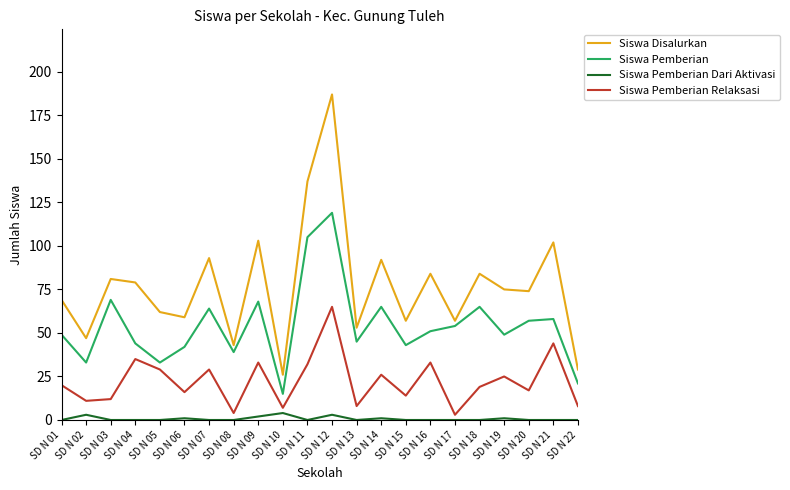

Reading left to right, extract all data points from this chart.

Siswa Disalurkan: SD N 01=69	SD N 02=47	SD N 03=81	SD N 04=79	SD N 05=62	SD N 06=59	SD N 07=93	SD N 08=43	SD N 09=103	SD N 10=26	SD N 11=137	SD N 12=187	SD N 13=53	SD N 14=92	SD N 15=57	SD N 16=84	SD N 17=57	SD N 18=84	SD N 19=75	SD N 20=74	SD N 21=102	SD N 22=29
Siswa Pemberian: SD N 01=49	SD N 02=33	SD N 03=69	SD N 04=44	SD N 05=33	SD N 06=42	SD N 07=64	SD N 08=39	SD N 09=68	SD N 10=15	SD N 11=105	SD N 12=119	SD N 13=45	SD N 14=65	SD N 15=43	SD N 16=51	SD N 17=54	SD N 18=65	SD N 19=49	SD N 20=57	SD N 21=58	SD N 22=21
Siswa Pemberian Dari Aktivasi: SD N 01=0	SD N 02=3	SD N 03=0	SD N 04=0	SD N 05=0	SD N 06=1	SD N 07=0	SD N 08=0	SD N 09=2	SD N 10=4	SD N 11=0	SD N 12=3	SD N 13=0	SD N 14=1	SD N 15=0	SD N 16=0	SD N 17=0	SD N 18=0	SD N 19=1	SD N 20=0	SD N 21=0	SD N 22=0
Siswa Pemberian Relaksasi: SD N 01=20	SD N 02=11	SD N 03=12	SD N 04=35	SD N 05=29	SD N 06=16	SD N 07=29	SD N 08=4	SD N 09=33	SD N 10=7	SD N 11=32	SD N 12=65	SD N 13=8	SD N 14=26	SD N 15=14	SD N 16=33	SD N 17=3	SD N 18=19	SD N 19=25	SD N 20=17	SD N 21=44	SD N 22=8